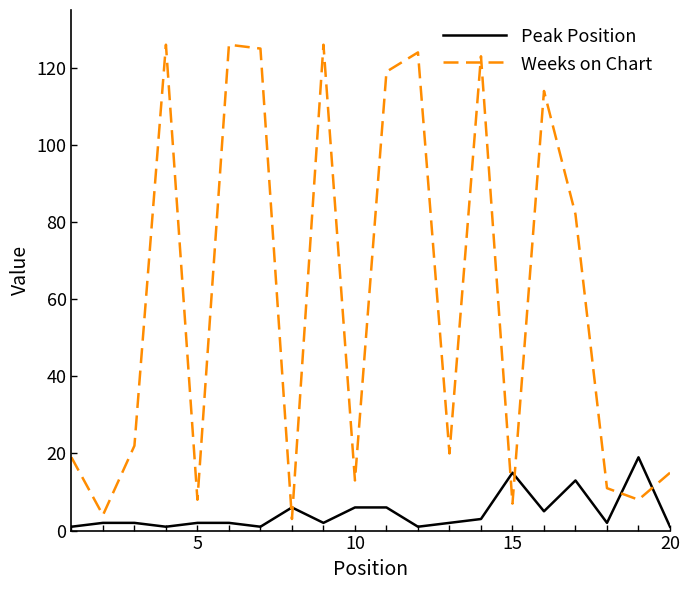

Which series ends up on top after the final intersection of Weeks on Chart and Peak Position?

Weeks on Chart